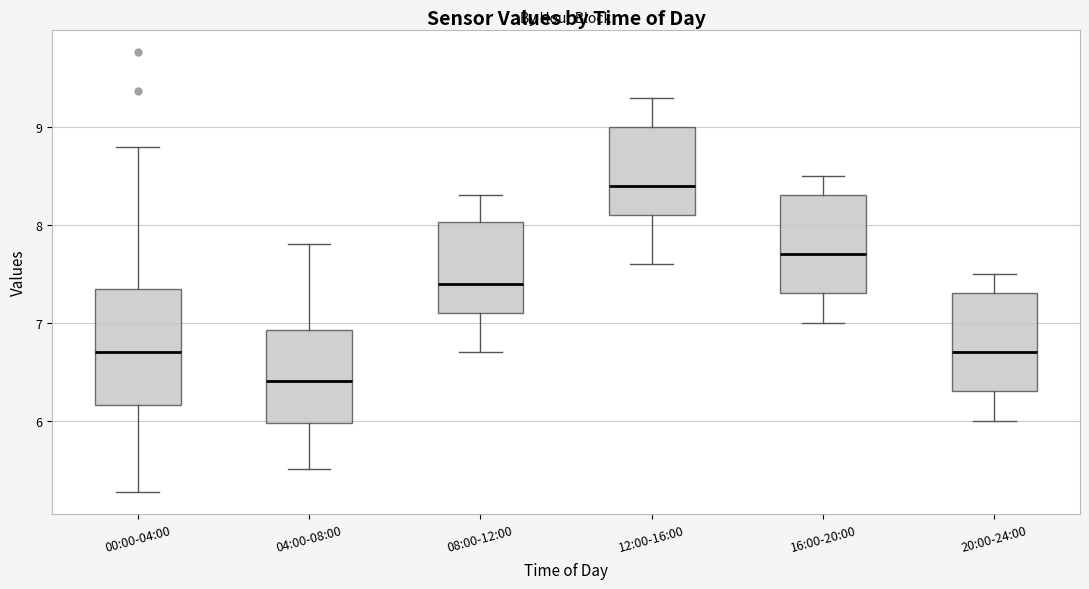

Which box has the highest median line?

12:00-16:00